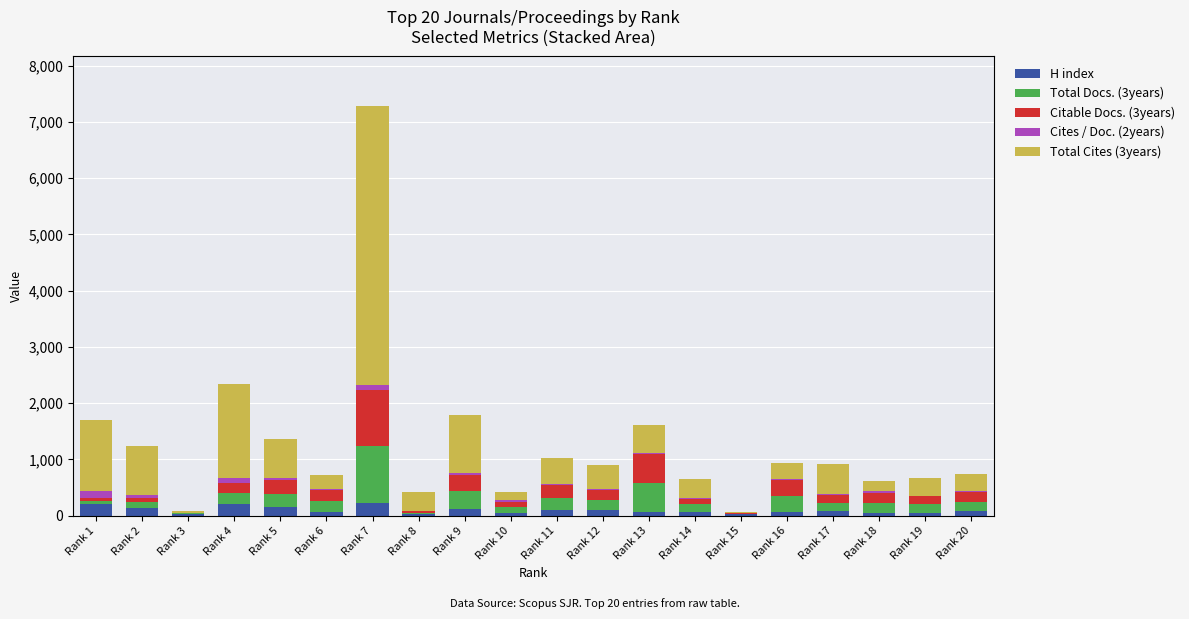

At which category is the sum across all series the highest?

Rank 7